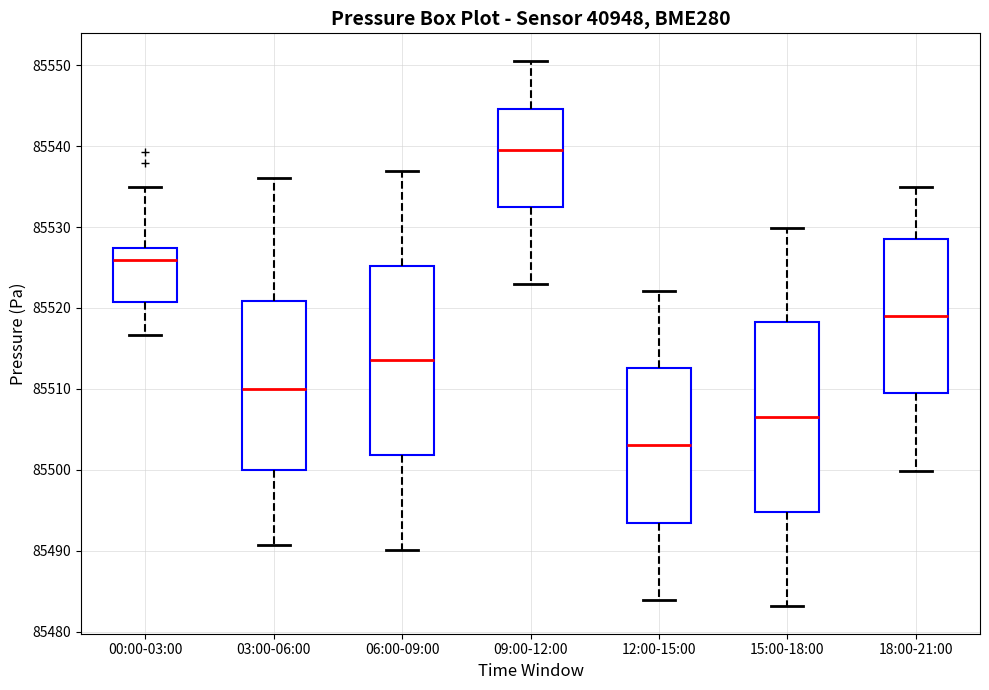

Reading left to right, read every box against the y-axis: the position of its median line, the range the box covers, and the ends of its whiskers. The values are not printed on the chart, so give them approximately, as read against the axis.

00:00-03:00: median 85526, box 85521 to 85527, whiskers 85517 to 85535
03:00-06:00: median 85510, box 85500 to 85521, whiskers 85491 to 85536
06:00-09:00: median 85514, box 85502 to 85525, whiskers 85490 to 85537
09:00-12:00: median 85540, box 85532 to 85545, whiskers 85523 to 85551
12:00-15:00: median 85503, box 85493 to 85513, whiskers 85484 to 85522
15:00-18:00: median 85507, box 85495 to 85518, whiskers 85483 to 85530
18:00-21:00: median 85519, box 85509 to 85529, whiskers 85500 to 85535